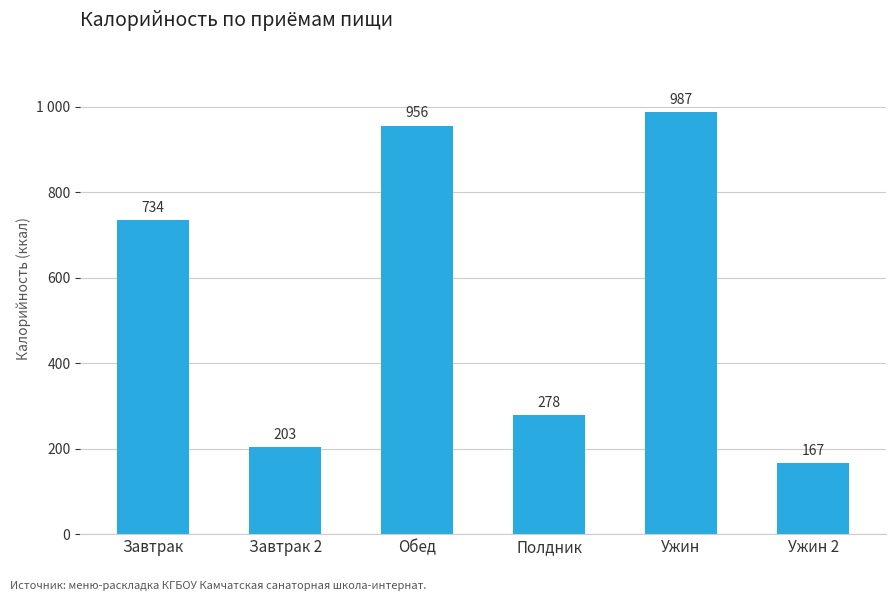

Reading left to right, list all the values displayed in this chart.

734	203	956	278	987	167